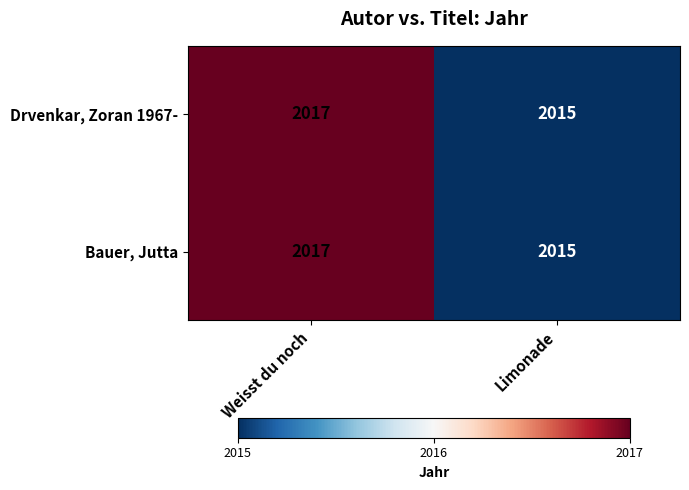

Reading left to right, extract all data points from this chart.

Drvenkar, Zoran 1967-: Weisst du noch=2017	Limonade=2015
Bauer, Jutta: Weisst du noch=2017	Limonade=2015